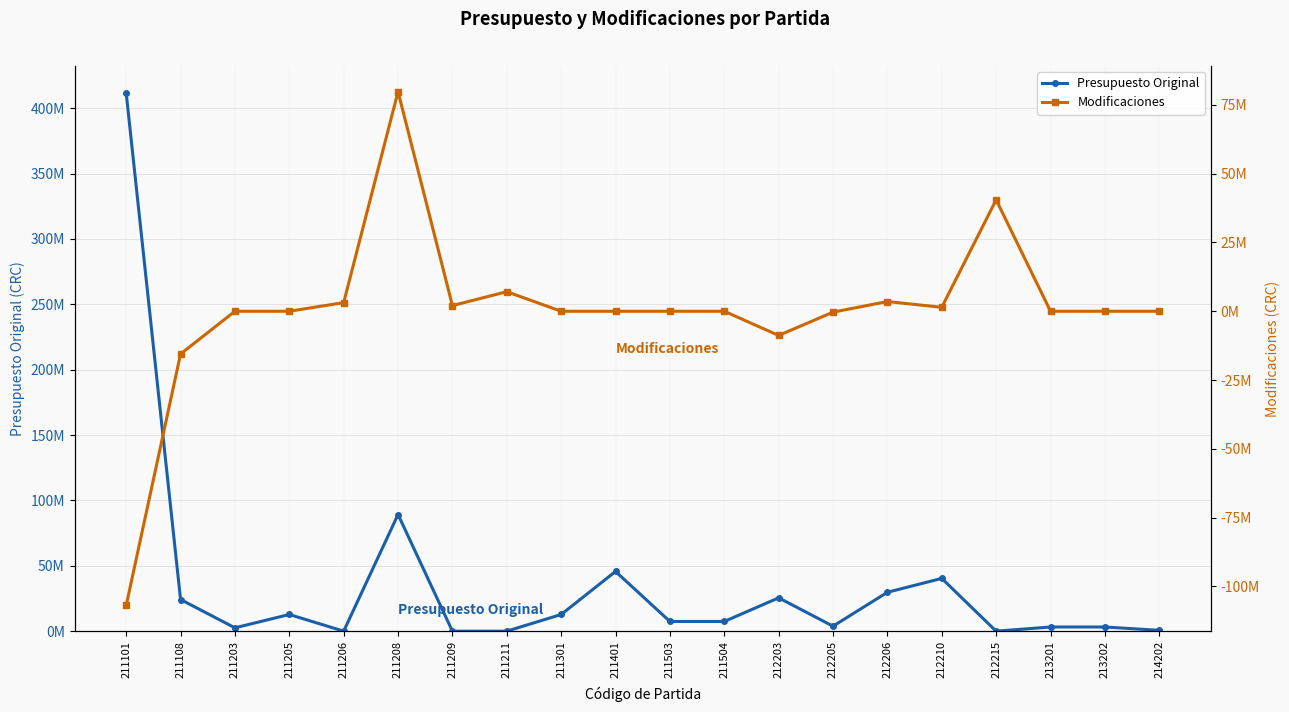

Between 212205 and 211504, which is larger?

211504